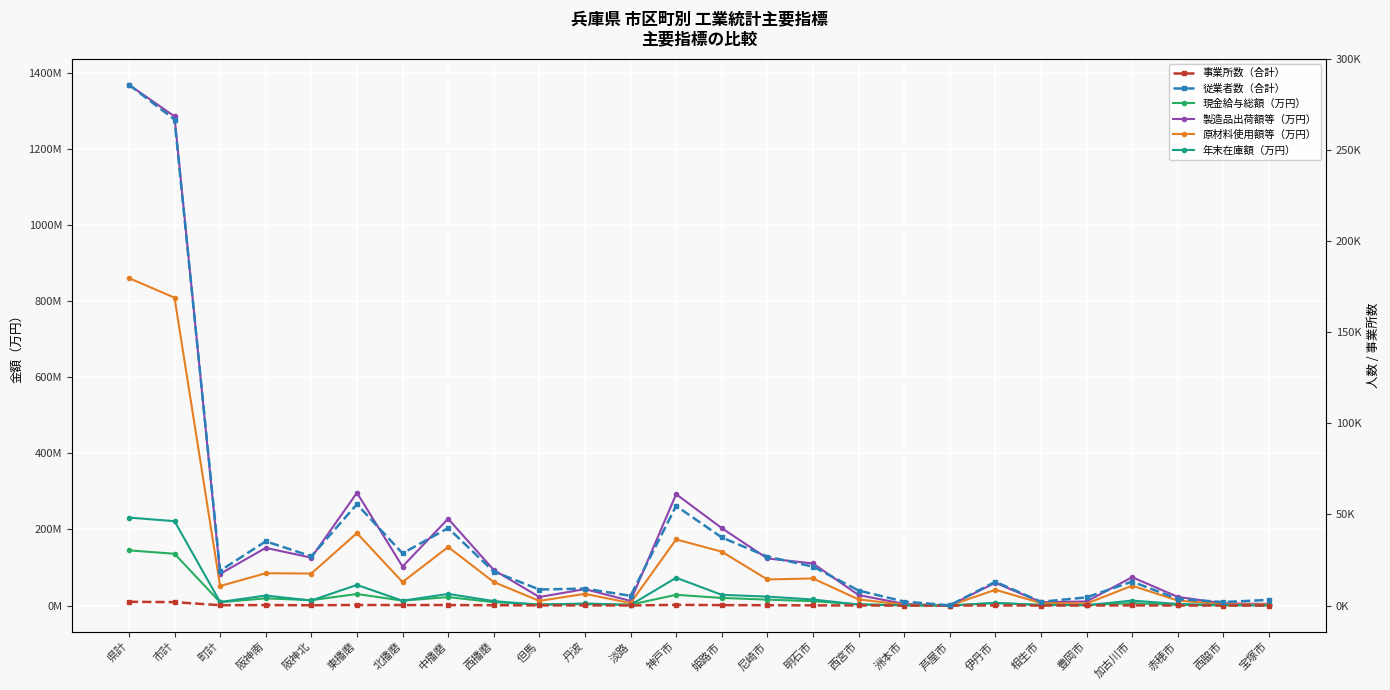

In 年末在庫額（万円）, how many points are lower than both neighbors (excluding endpoints)?

7